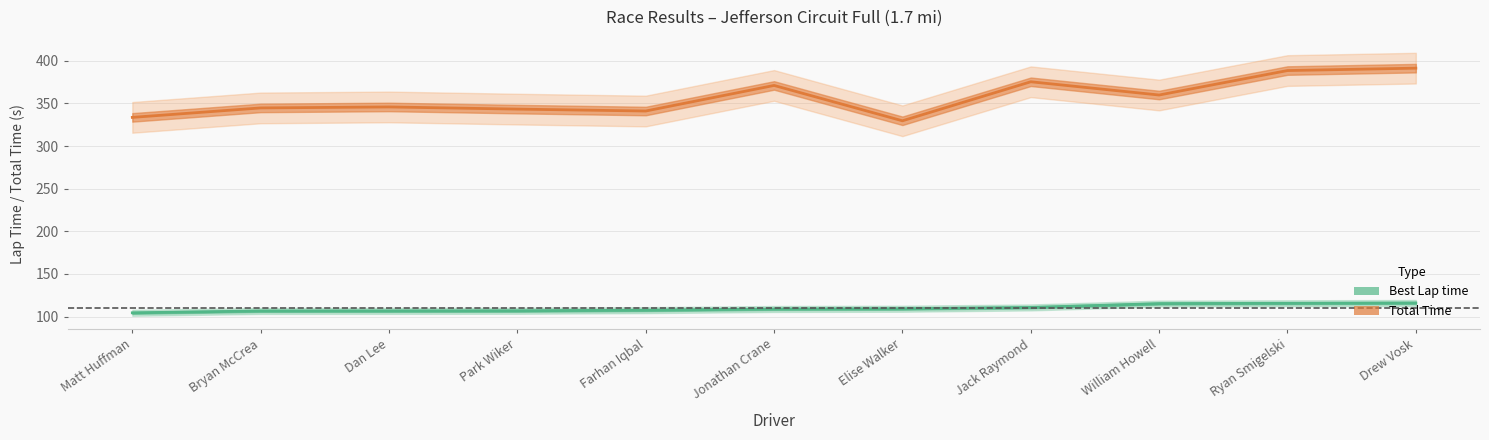

Where is the first local maximum for Total Time?

Dan Lee